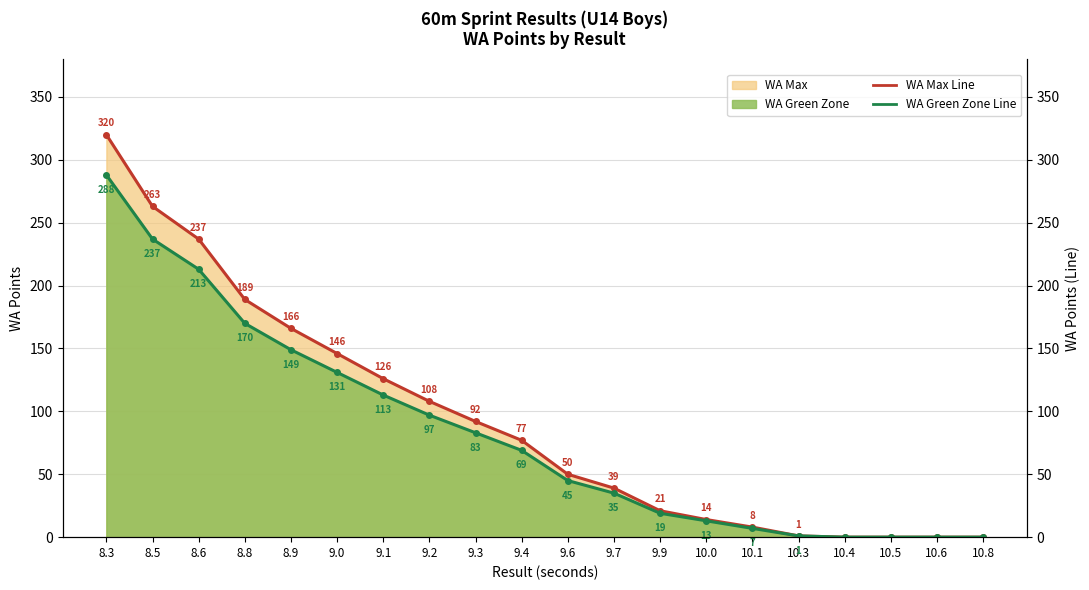

What is the label of the 3rd point from the left?

8.6